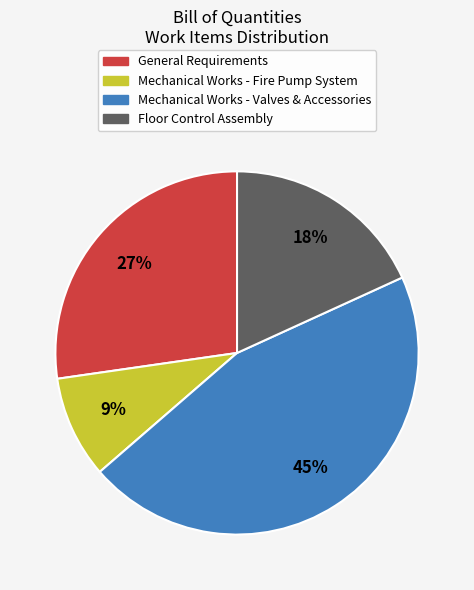

Which category has the biggest portion of the pie?

Mechanical Works - Valves & Accessories